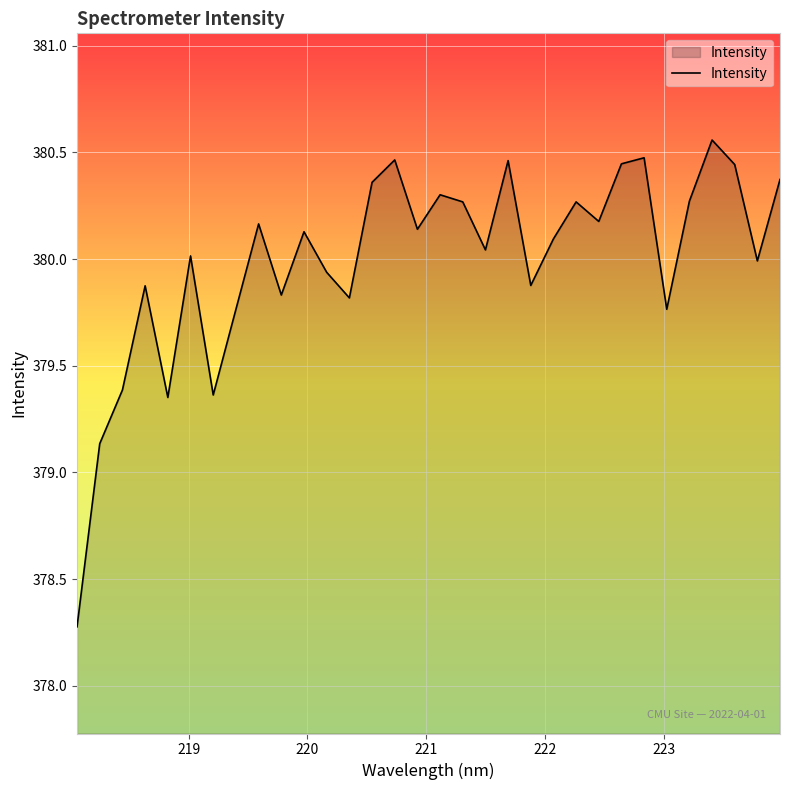

What is the difference between the maximum and minimum values?

2.3